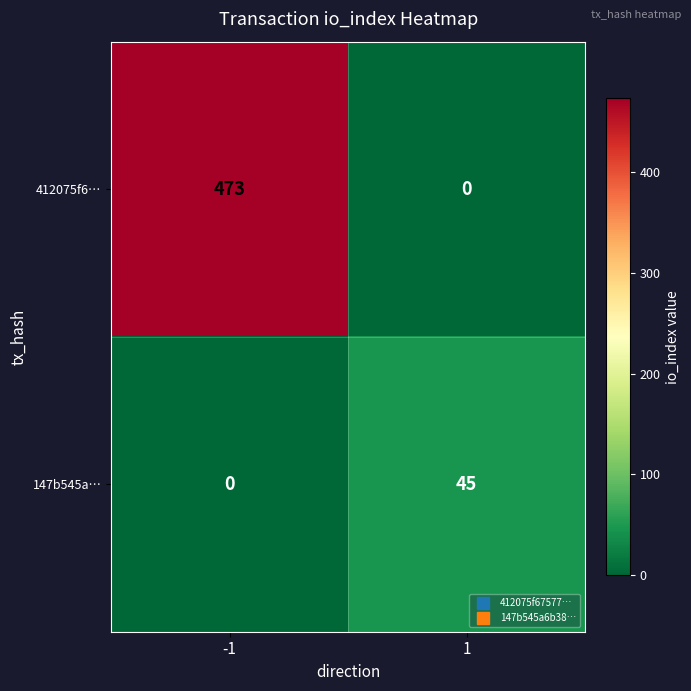

What is the total value across all series at -1?

473